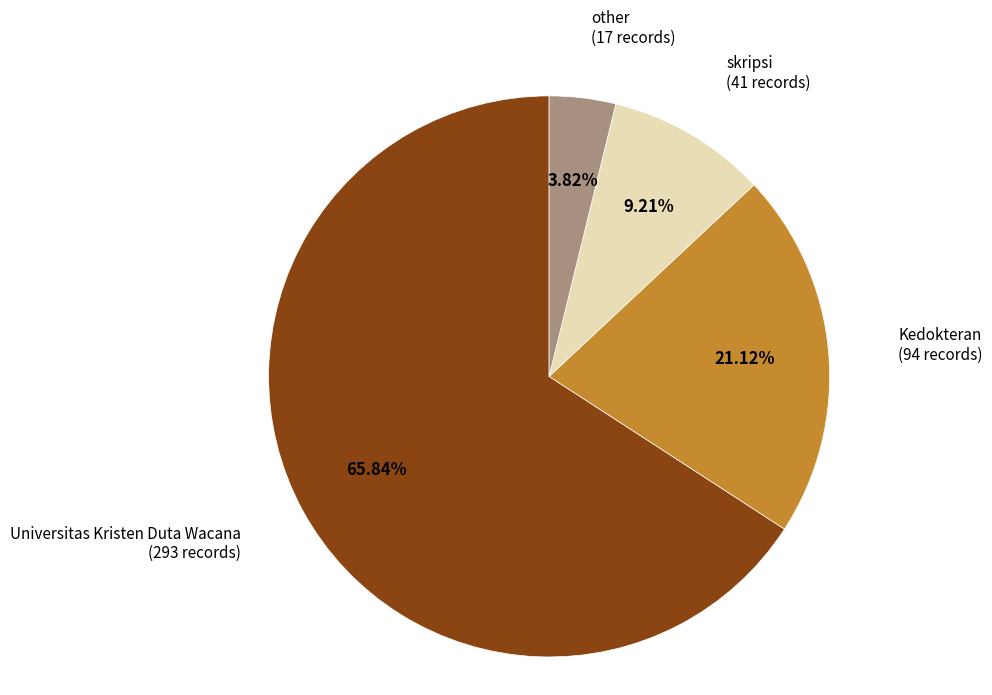

Does Universitas Kristen Duta Wacana account for over 50% of the chart?

Yes